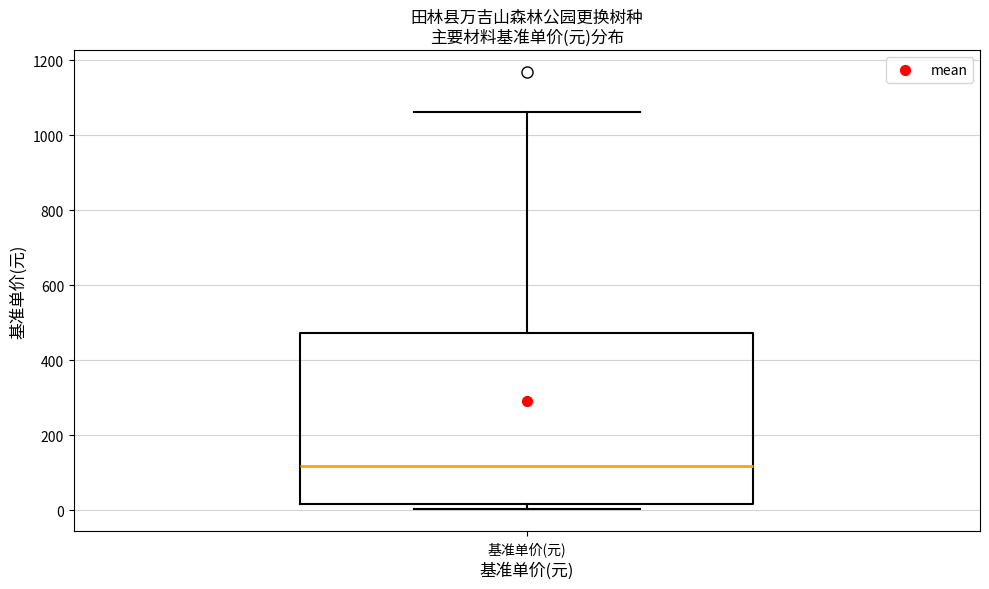

Read this box plot against the y-axis: the position of the median line, the range covered by the box, and the ends of both whiskers. The values are not printed on the chart, so give them approximately, as read against the axis.

median 120, box 20 to 480, whiskers 0 to 1060